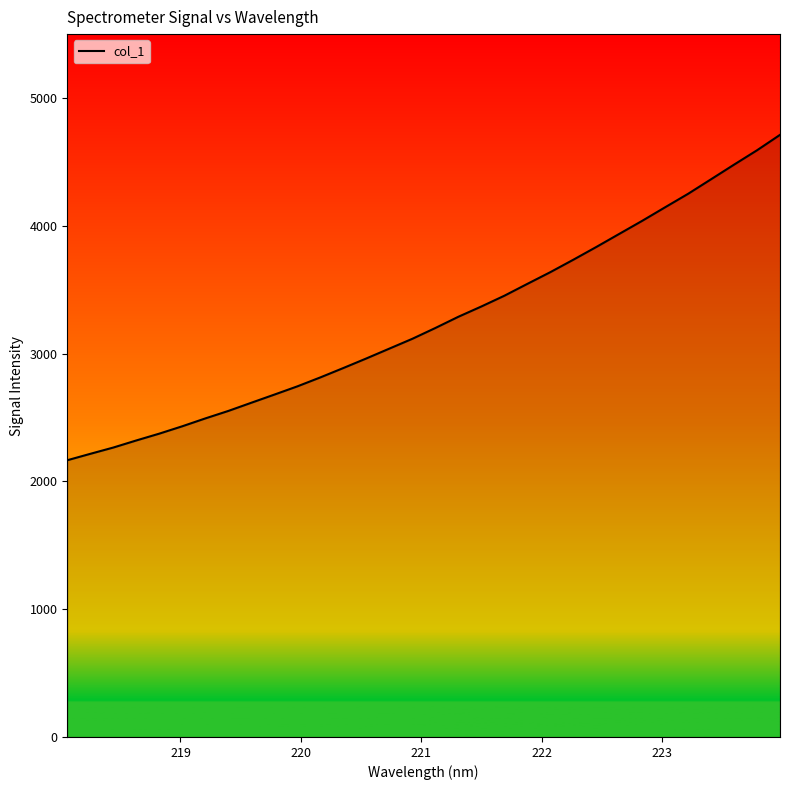

What is the smallest value displayed?

2165.5